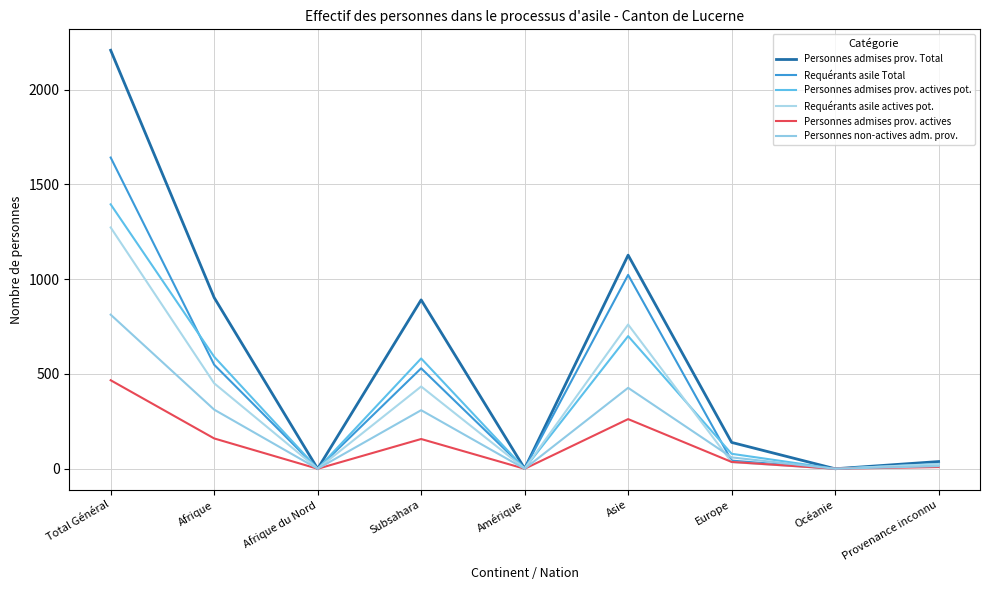

What is the sum of all Personnes admises prov. Total values?

5307